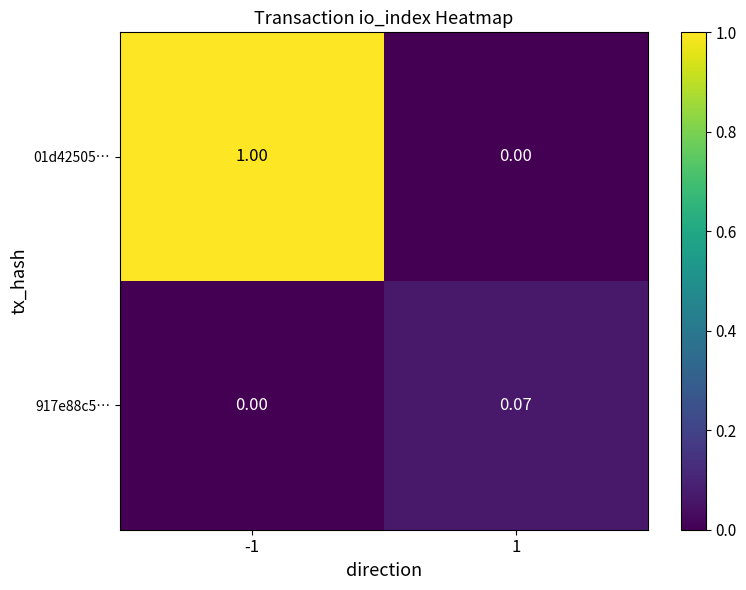

At how many categories does at least one series exceed 0?

2